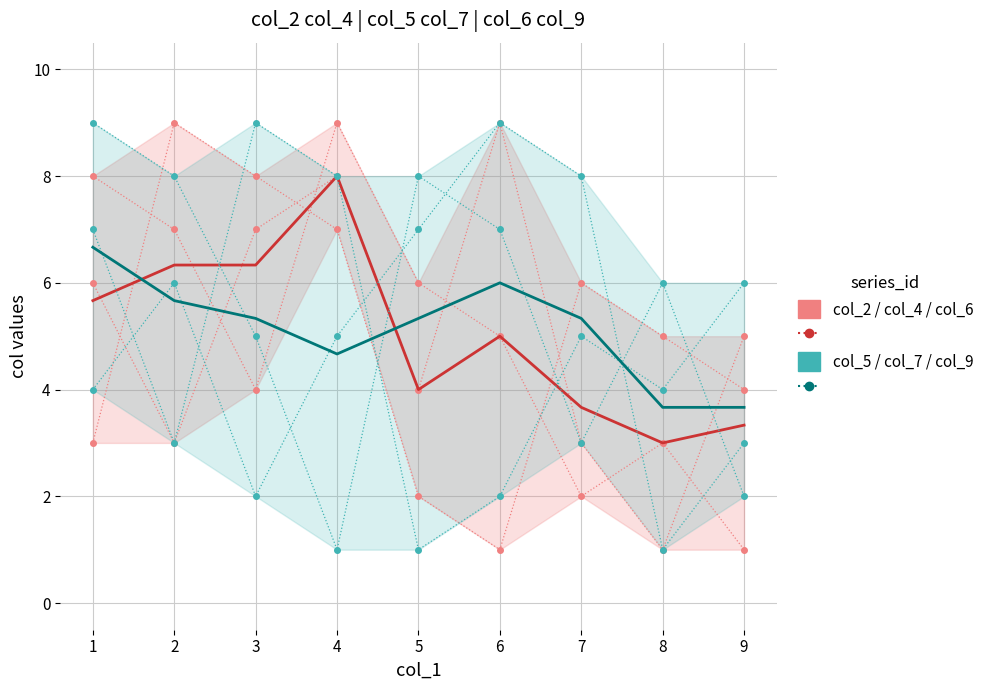

Which series has the widest spread of values?

col_2 / col_4 / col_6